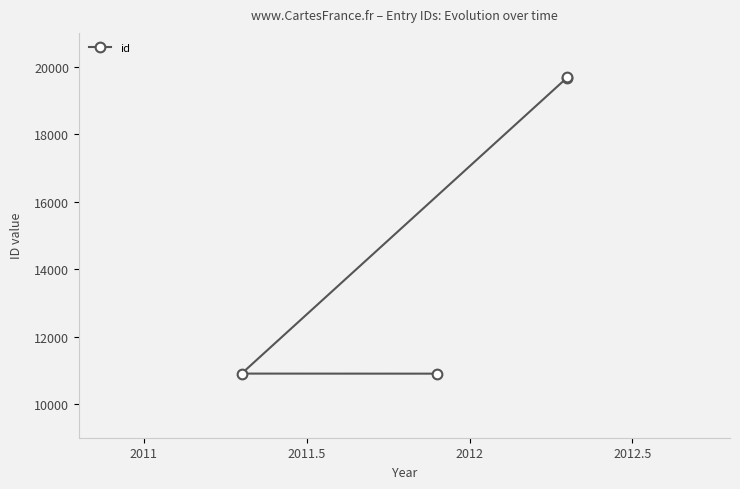

The value at 2012 is 9690. True or false?

False